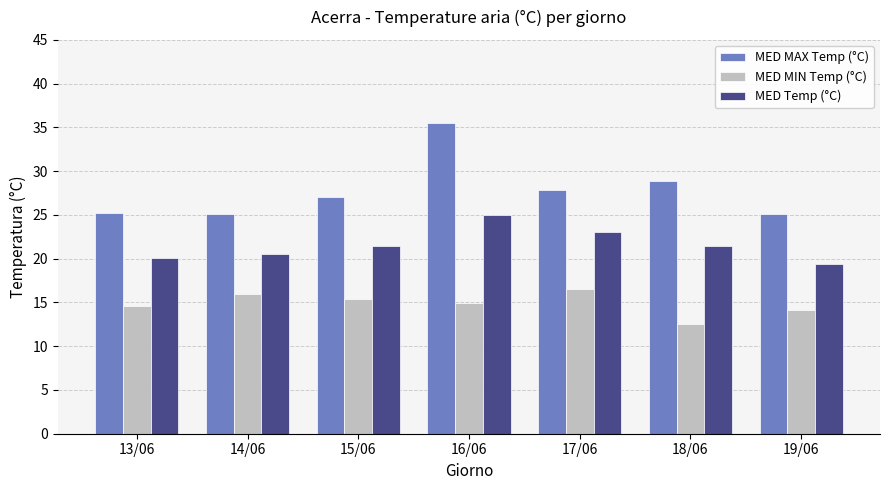

What is the label of the 4th bar from the left?

16/06